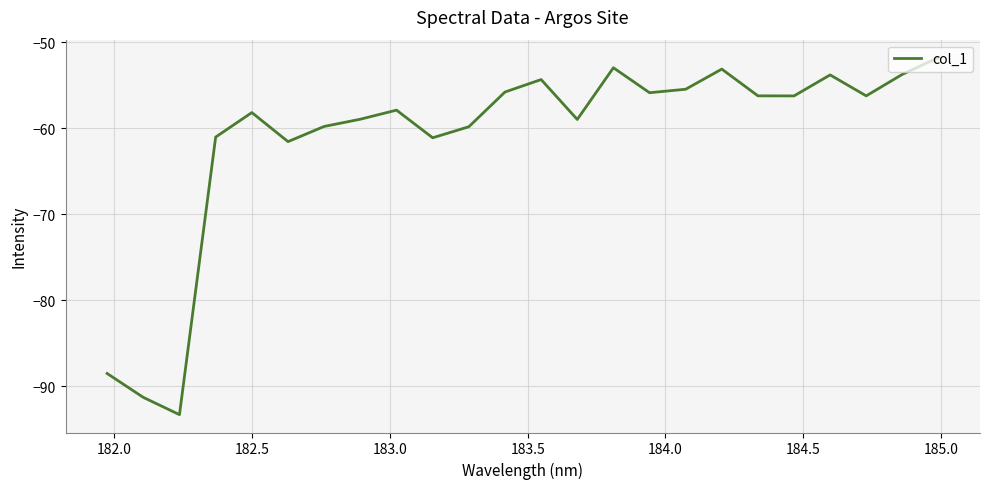

What is the difference between the maximum and minimum values?

41.5